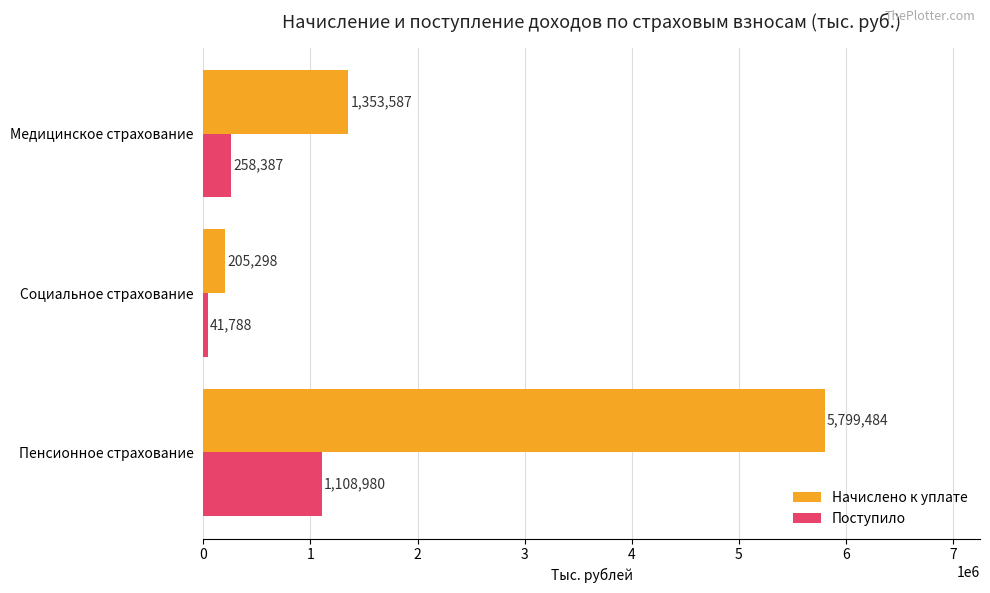

True or false: Начислено к уплате has a value of 205298 at Социальное страхование.

True